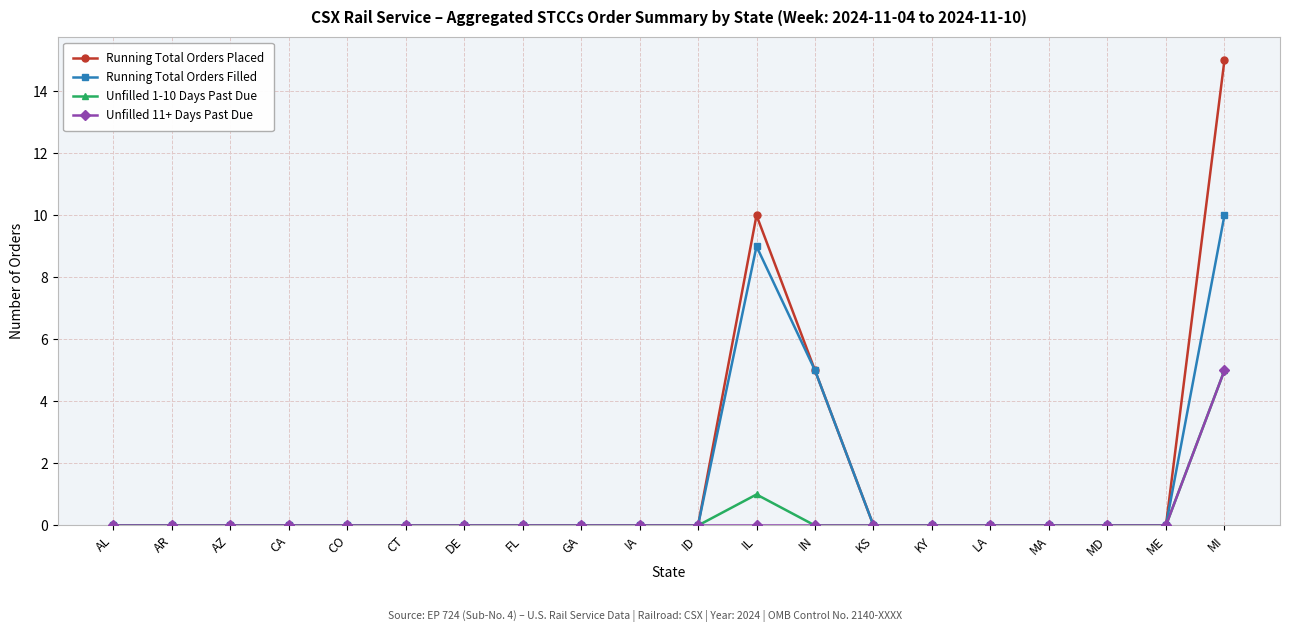

What is the sum of all Unfilled 1-10 Days Past Due values?

6